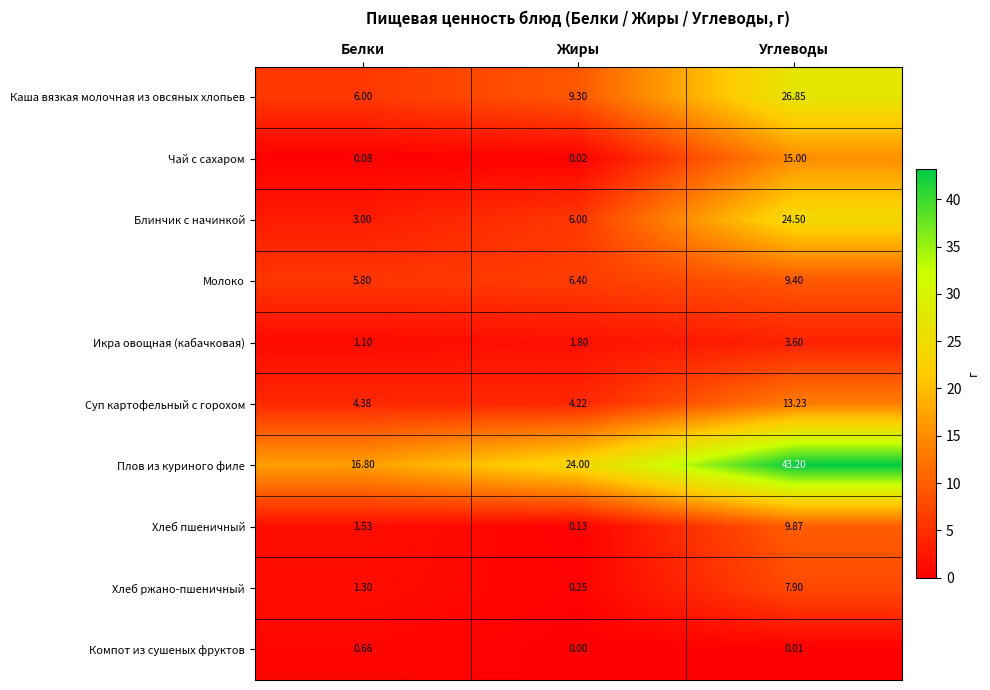

Rank the series by their maximum value, from lowest to highest.

Компот из сушеных фруктов, Икра овощная (кабачковая), Хлеб ржано-пшеничный, Молоко, Хлеб пшеничный, Суп картофельный с горохом, Чай с сахаром, Блинчик с начинкой, Каша вязкая молочная из овсяных хлопьев, Плов из куриного филе